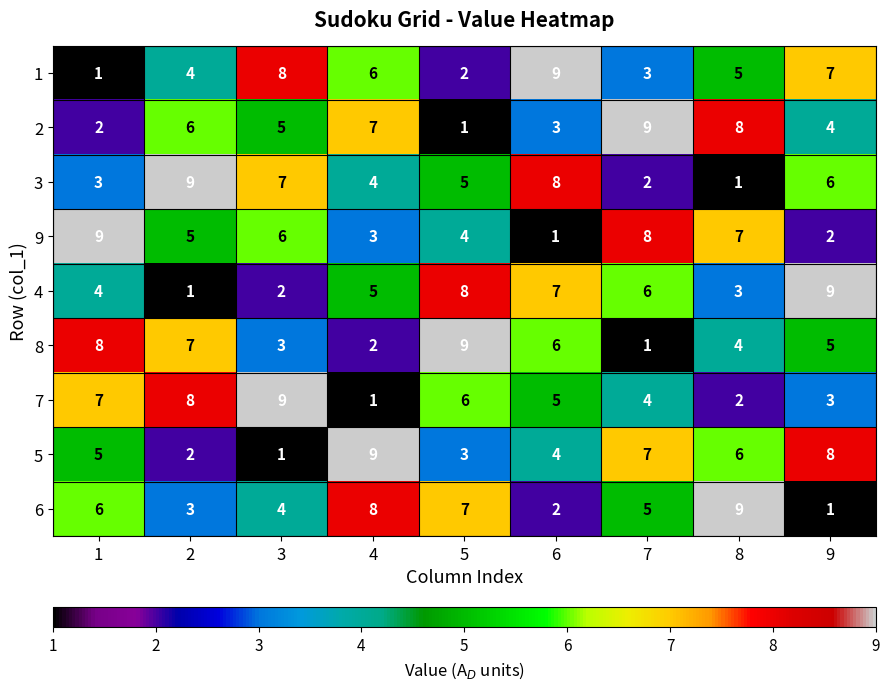

What is the difference between the 6 values at 1 and 9?

5